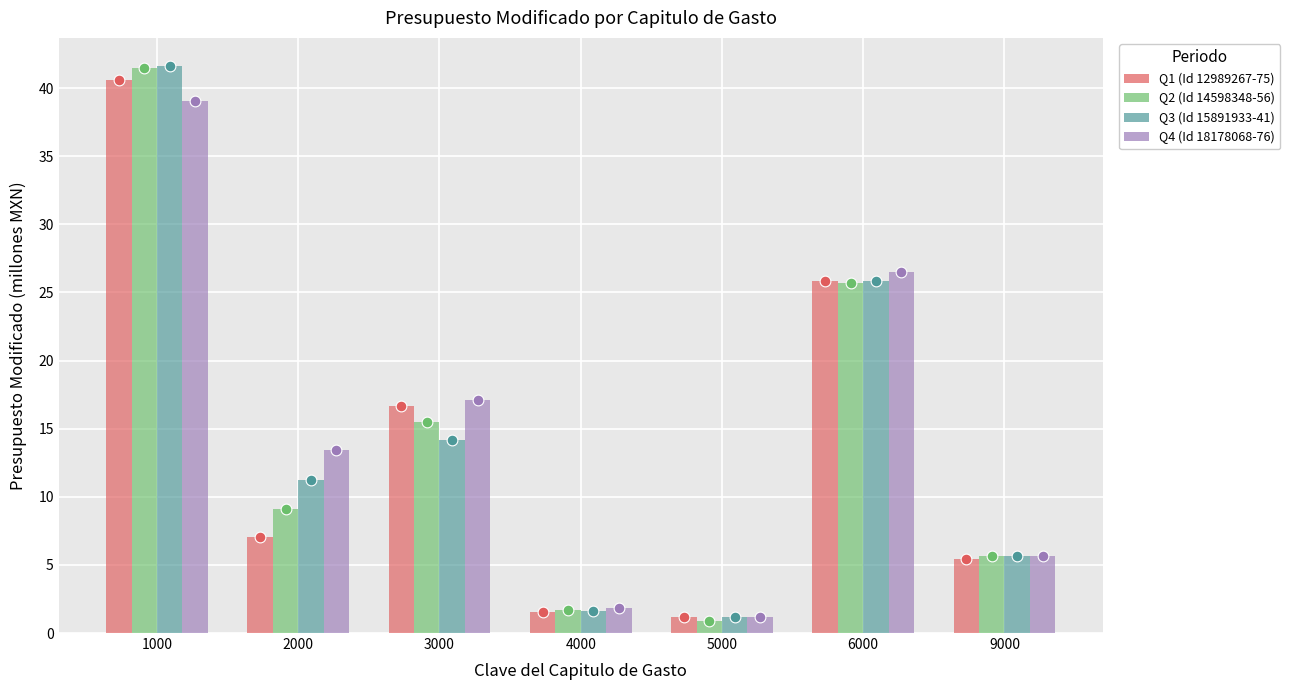

Which series reaches the maximum Y coordinate?

Q3 (Id 15891933-41)